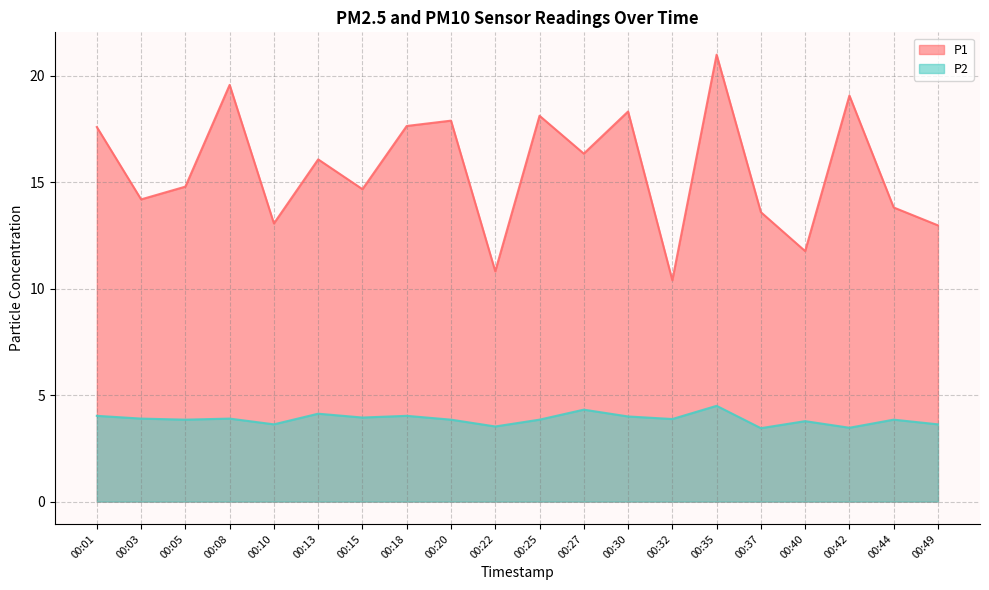

At which category is the sum across all series the highest?

00:35